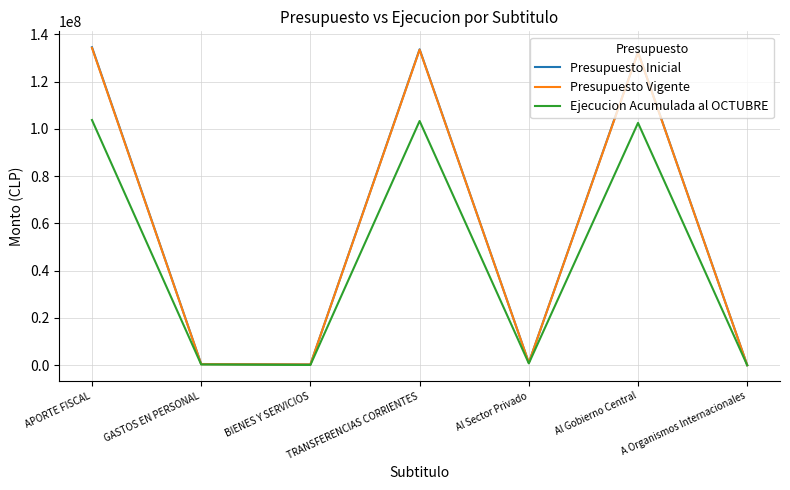

What is the maximum value for Presupuesto Vigente?

134238892